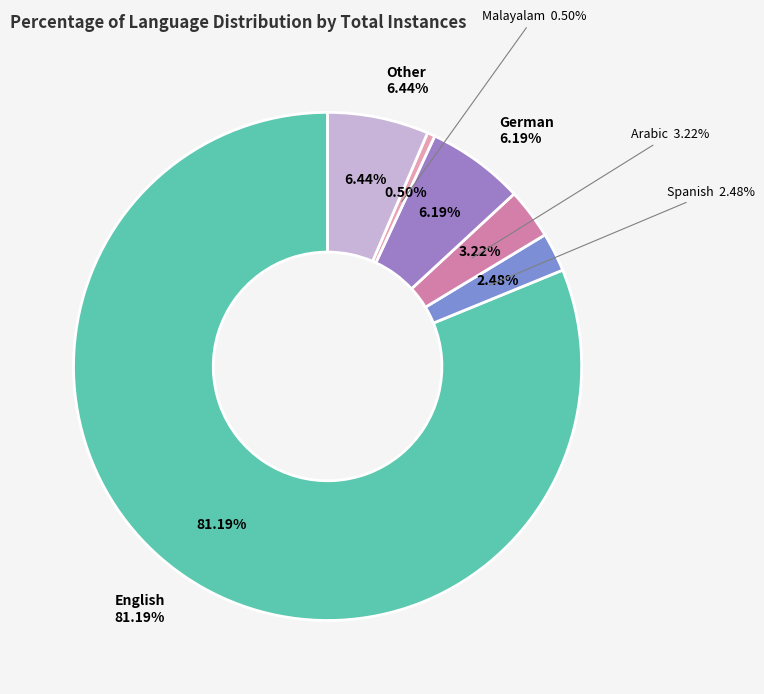

Between English and Arabic, which is larger?

English